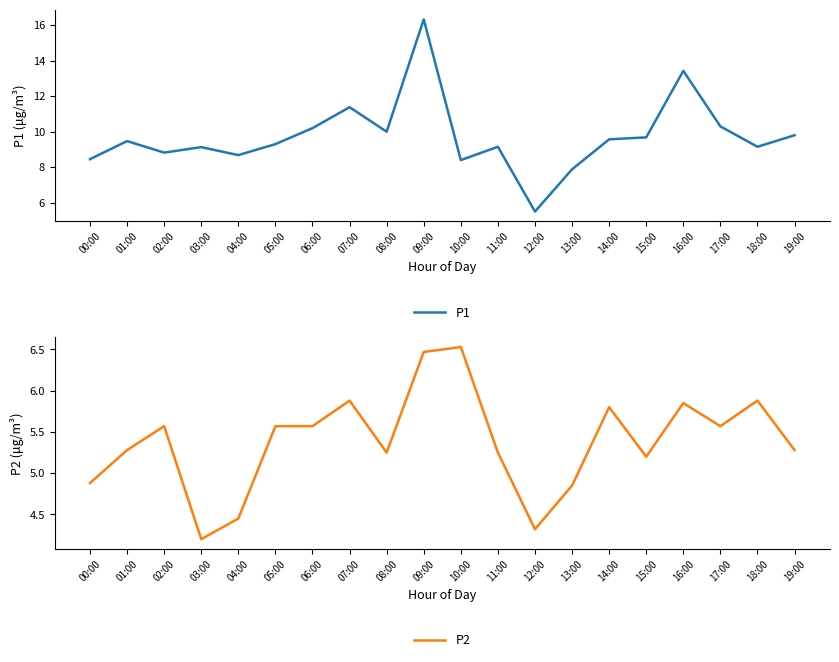

What is the label of the 9th point from the left?

08:00